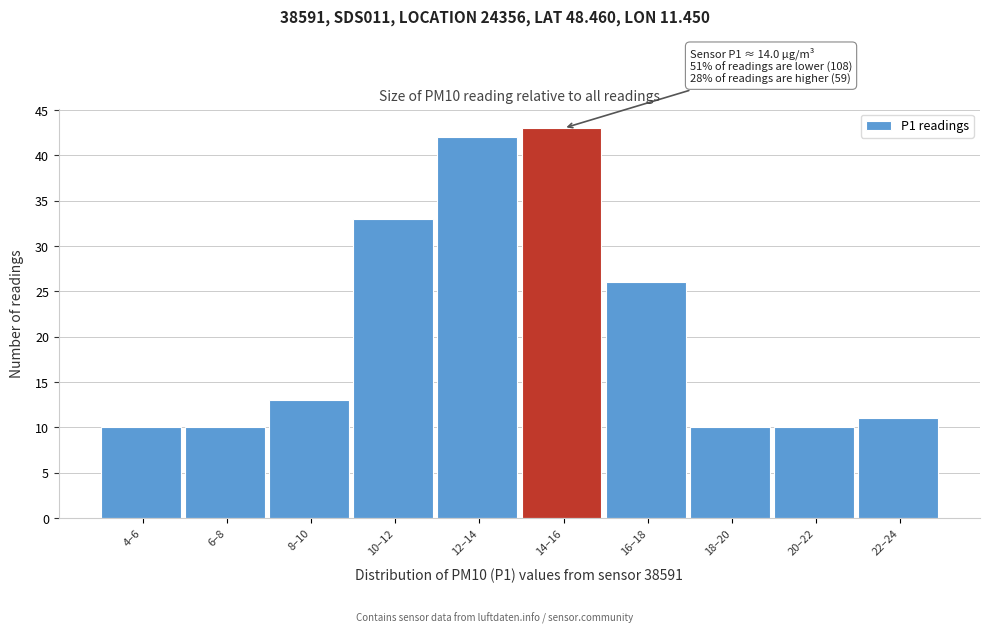

Reading right to left, list all the values displayed in this chart.

22–24=11	20–22=10	18–20=10	16–18=26	14–16=43	12–14=42	10–12=33	8–10=13	6–8=10	4–6=10